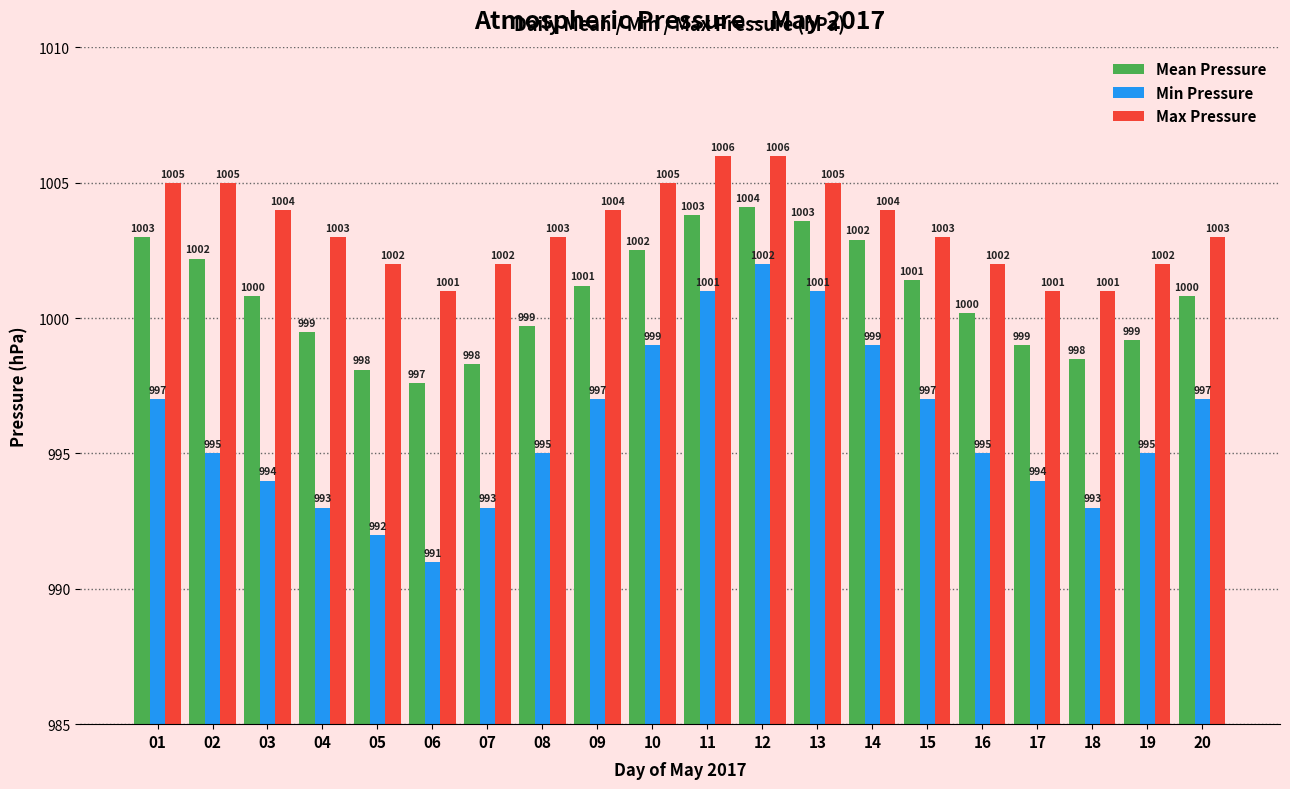

What is the difference between the second highest and second lowest values in the Min Pressure series?

9.0